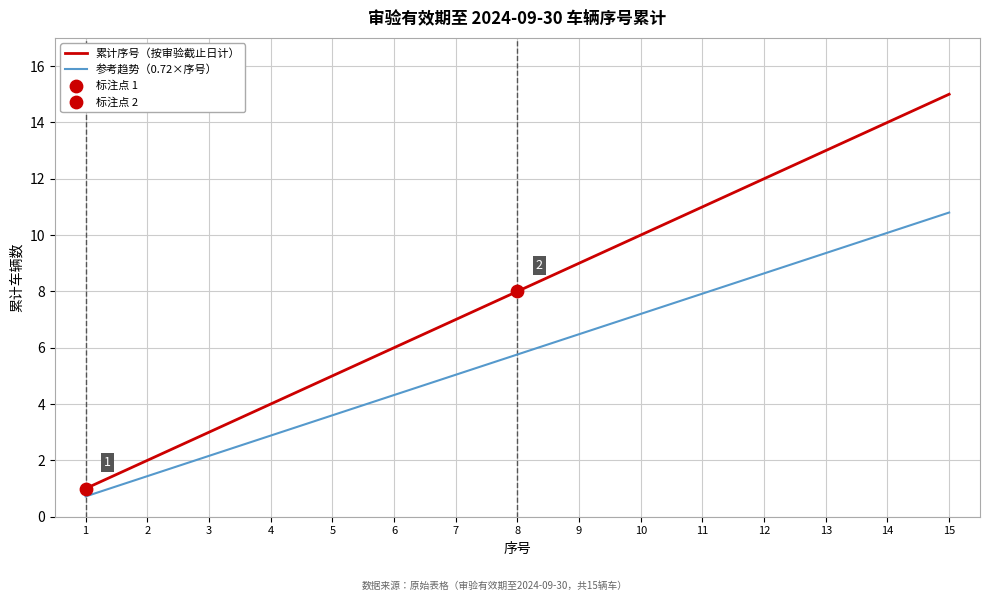

Between 2 and 8, which series saw the biggest shift?

累计序号（按审验截止日计）